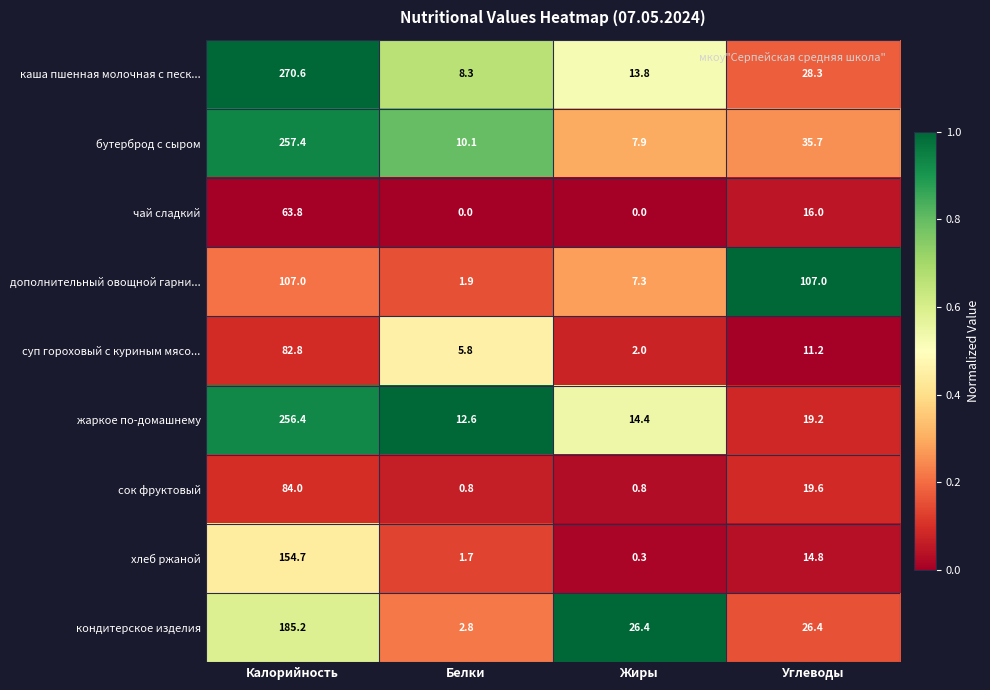

At which label is каша пшенная молочная с песк... closest to 139?

Углеводы